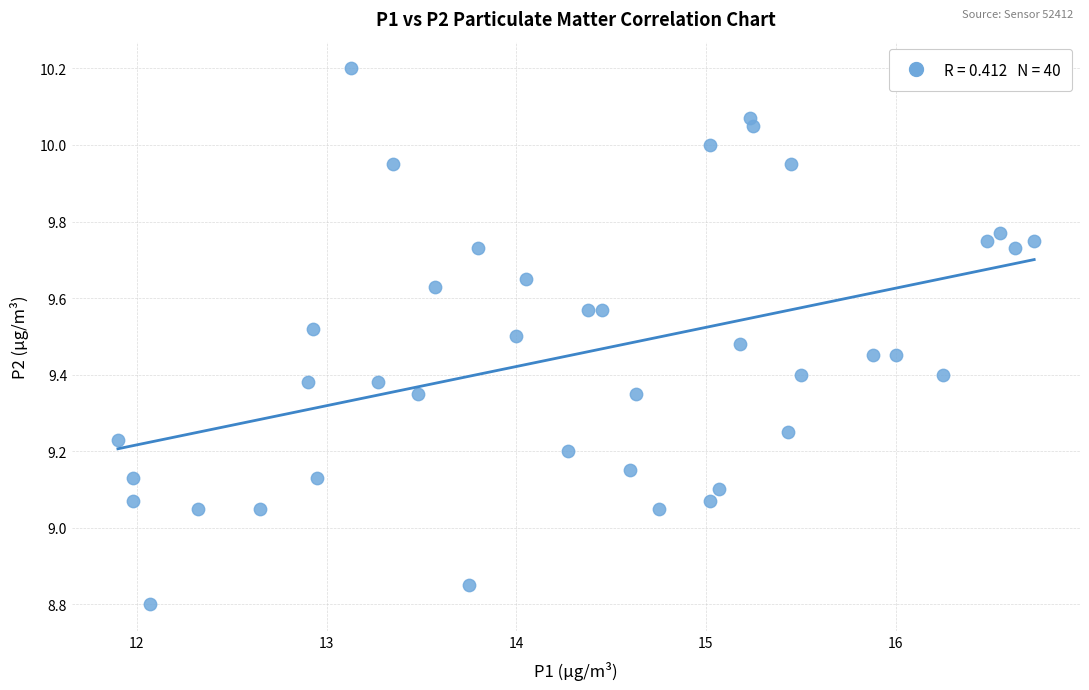

What is the range of Y values (max minus min)?

1.4